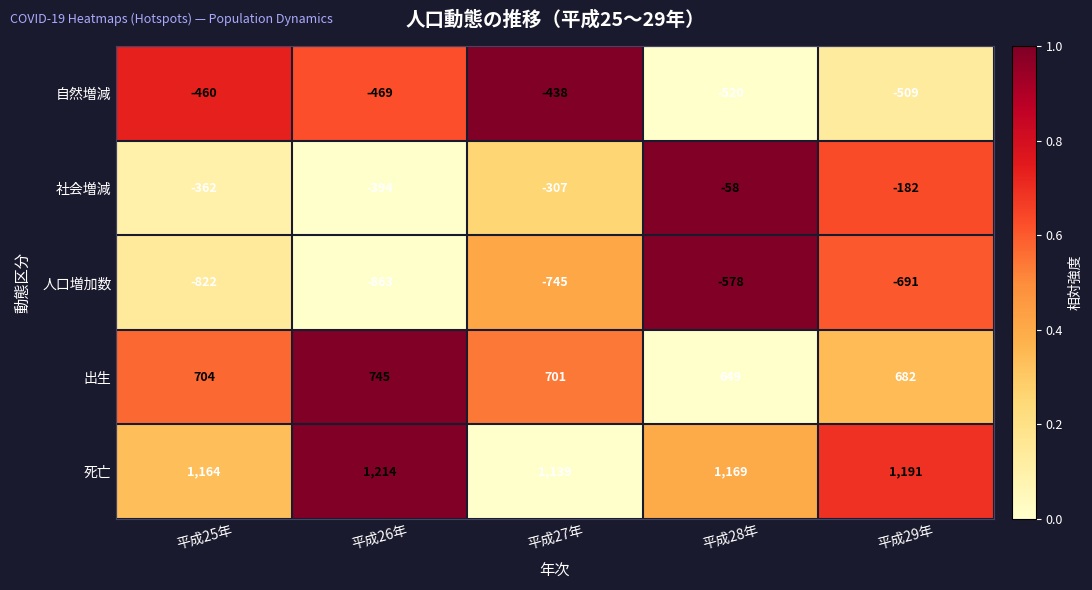

What is the difference between the second highest and second lowest values in the 社会増減 series?

180